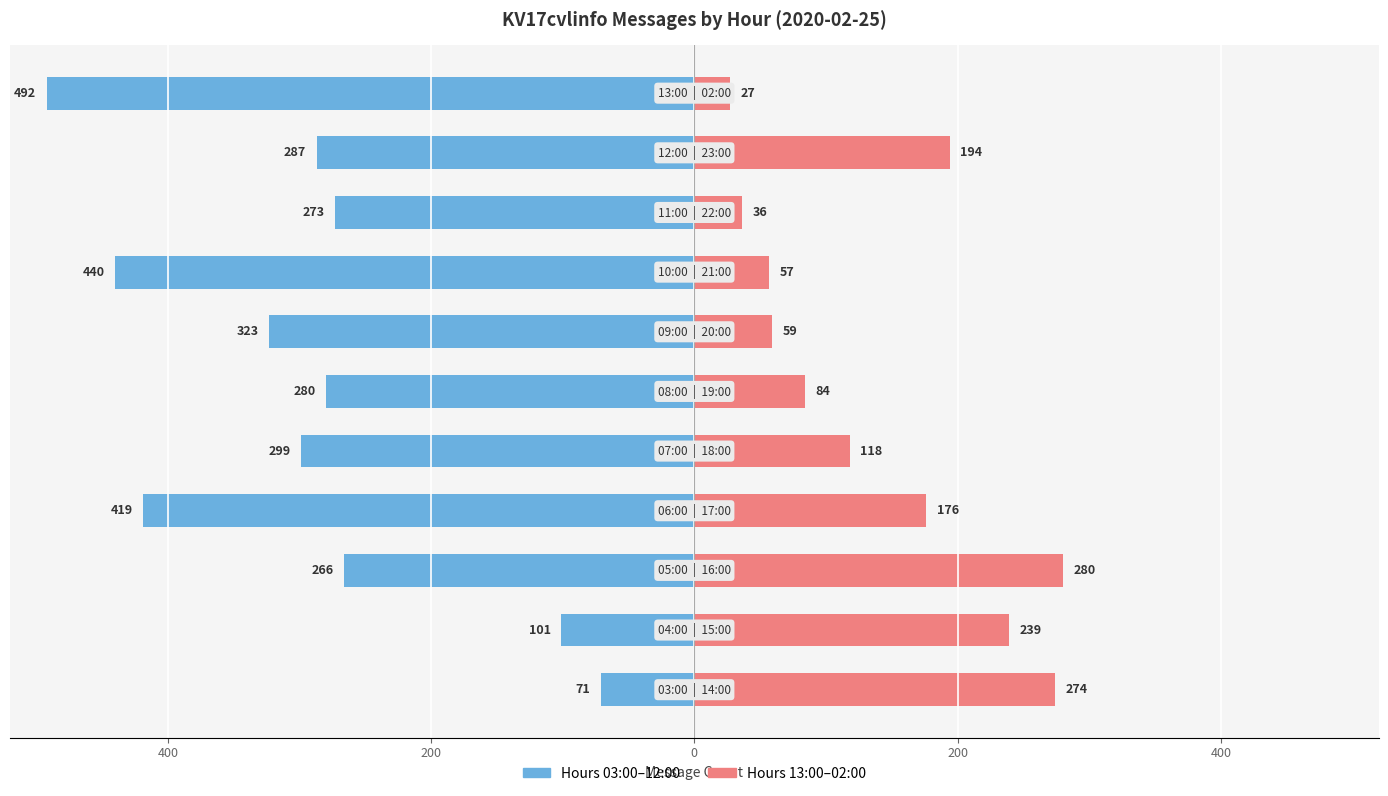

What are all the series names shown in the legend?

03:00–12:00, 13:00–02:00